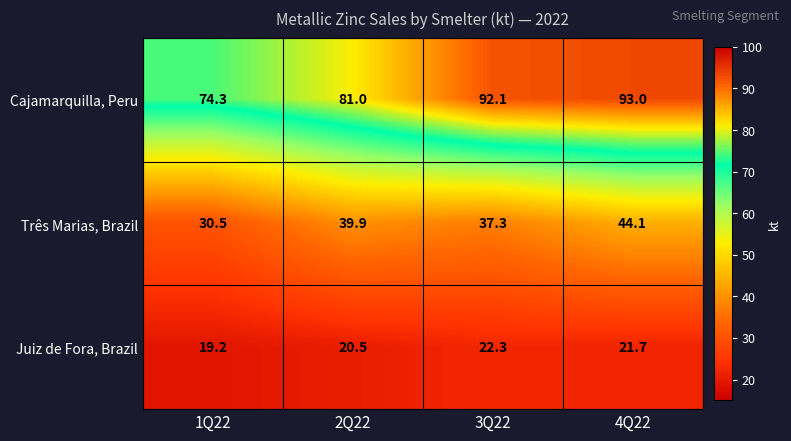

List the series in order of their overall mean, highest first.

Cajamarquilla, Peru, Três Marias, Brazil, Juiz de Fora, Brazil